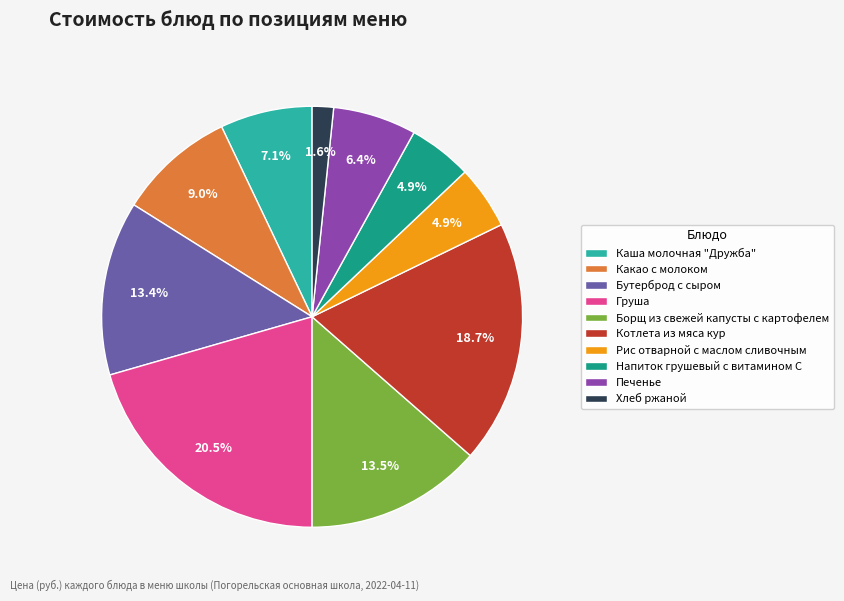

What is the ratio of the value at Хлеб ржаной to the value at Рис отварной с маслом сливочным?

0.3